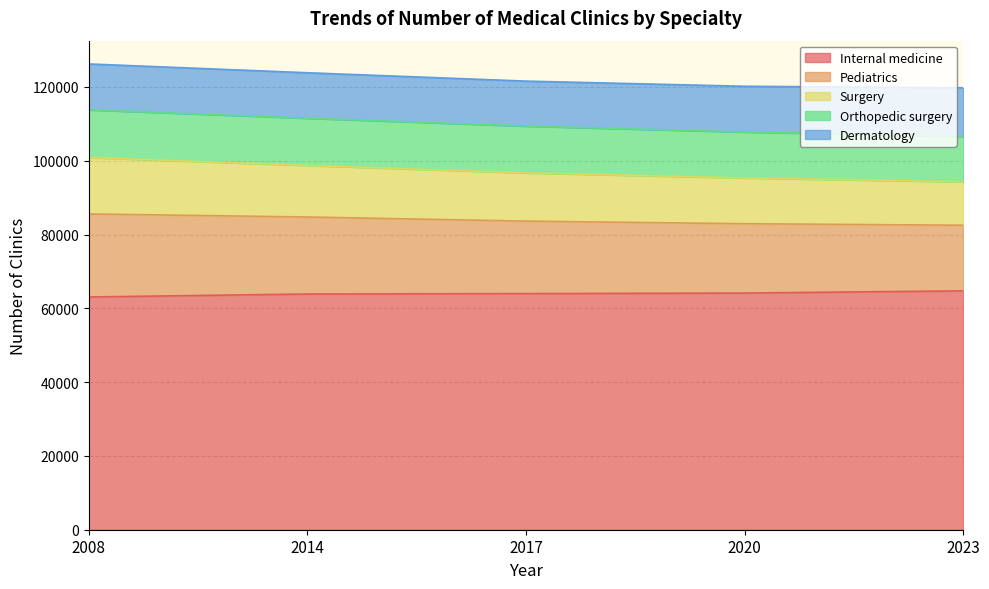

What is the difference between the Pediatrics values at 2020 and 2017?

1607